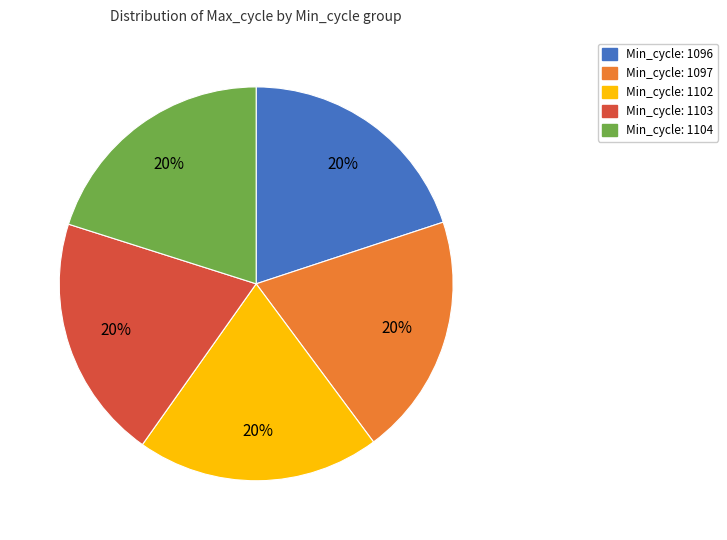

Is there any slice that represents more than half of the pie?

No